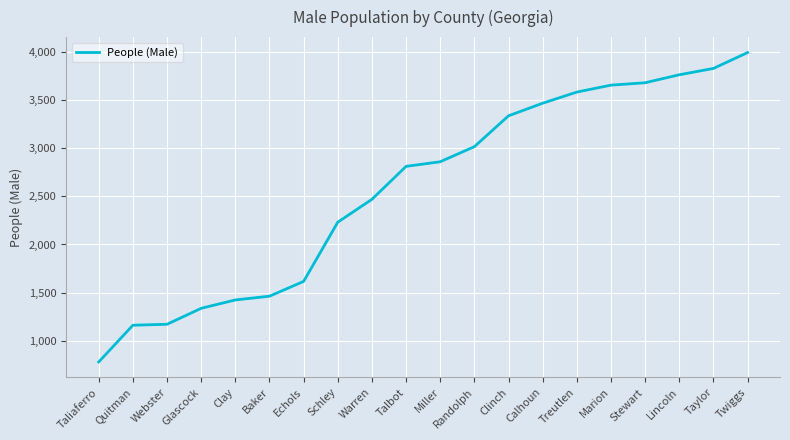

Is it true that the value at Glascock is 1336?

True